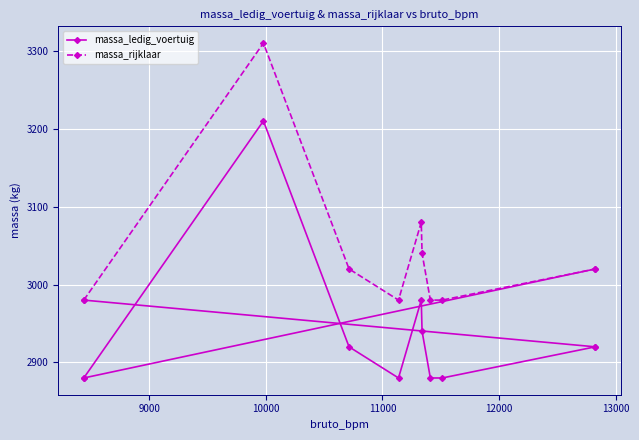

Rank the series by their average value, from highest to lowest.

massa_rijklaar, massa_ledig_voertuig